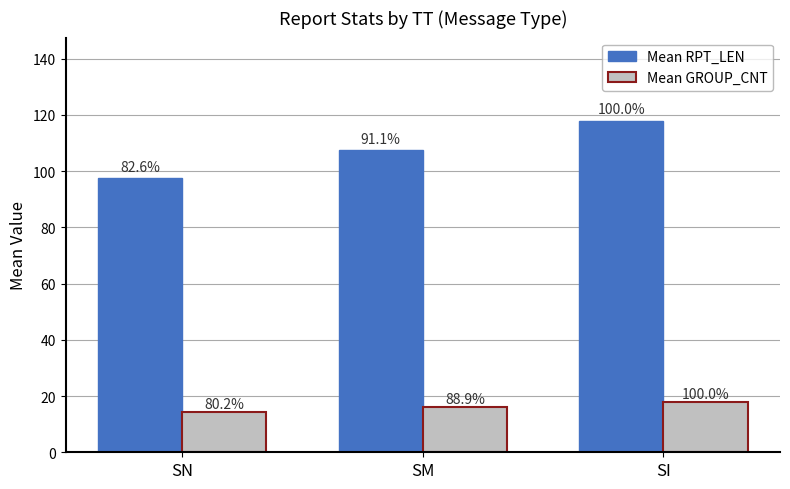

What are all the series names shown in the legend?

Mean RPT_LEN, Mean GROUP_CNT